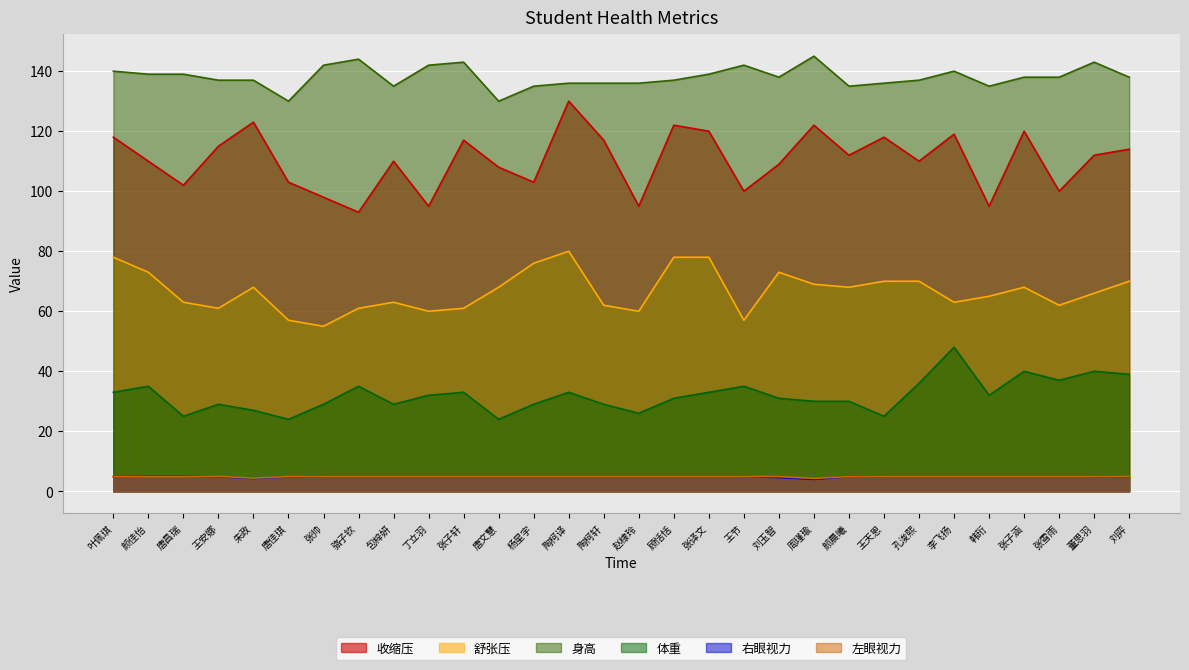

Rank the series at 张子涵 from highest to lowest value.

身高, 收缩压, 舒张压, 体重, 右眼视力, 左眼视力